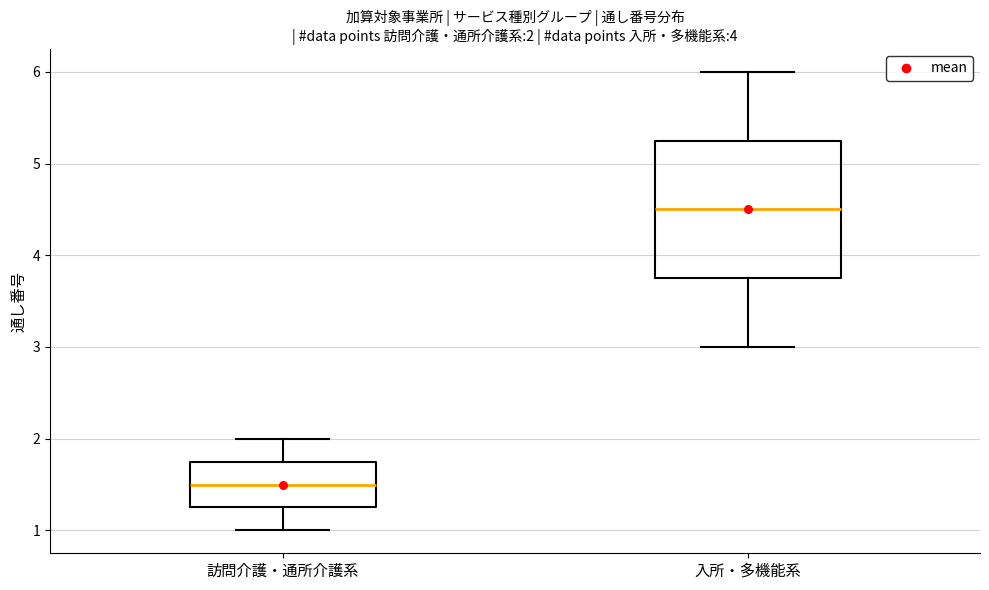

Which box is the tallest, from its lower edge to its upper edge?

入所・多機能系